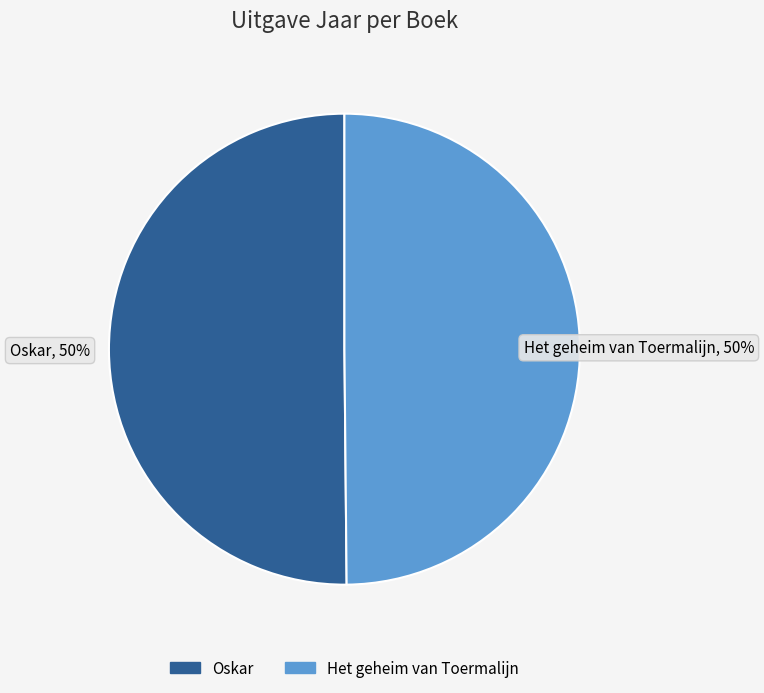

How many slices are in this pie chart?

2